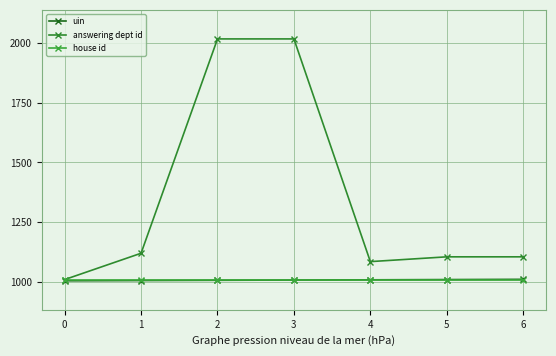

True or false: uin has a value of 1008 at 2.

True